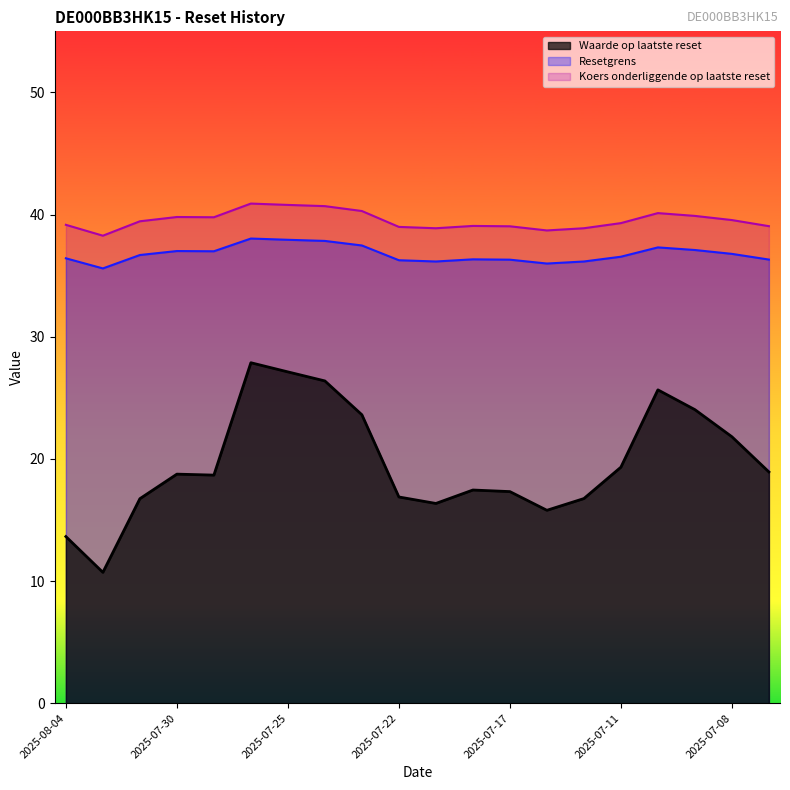

Which has a higher value, 2025-07-14 or 2025-08-04?

2025-07-14